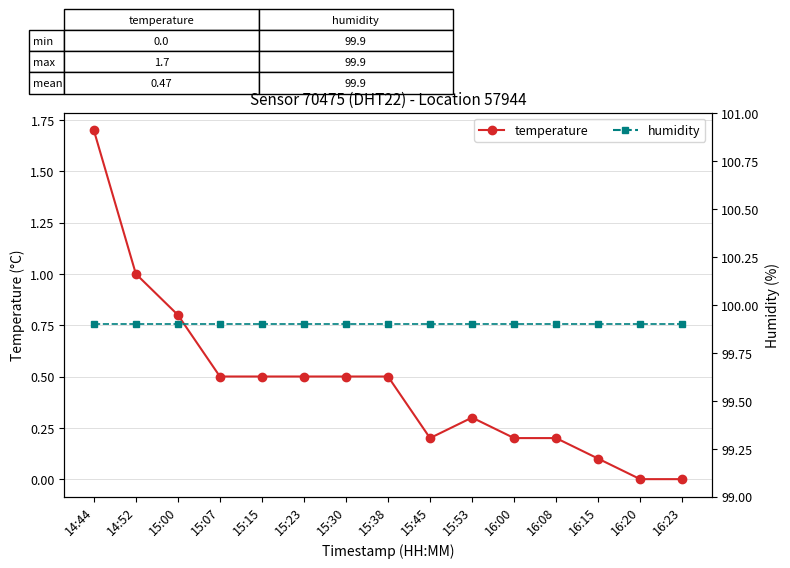

Rank the categories by temperature value from highest to lowest.

14:44, 14:52, 15:00, 15:07, 15:15, 15:23, 15:30, 15:38, 15:53, 15:45, 16:00, 16:08, 16:15, 16:20, 16:23